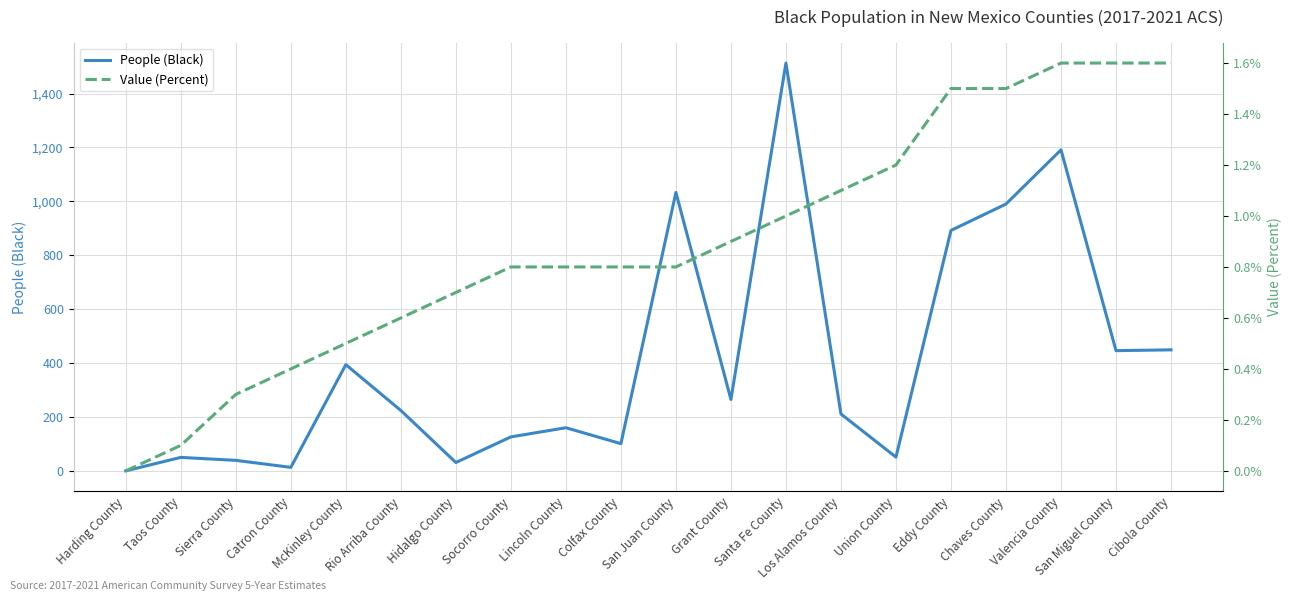

Reading left to right, extract all data points from this chart.

People (Black): 0.0	50.0	39.0	13.0	394.0	224.0	31.0	126.0	160.0	101.0	1033.0	265.0	1513.0	211.0	51.0	892.0	990.0	1191.0	446.0	449.0
Value (Percent): 0.0	0.1	0.3	0.4	0.5	0.6	0.7	0.8	0.8	0.8	0.8	0.9	1.0	1.1	1.2	1.5	1.5	1.6	1.6	1.6